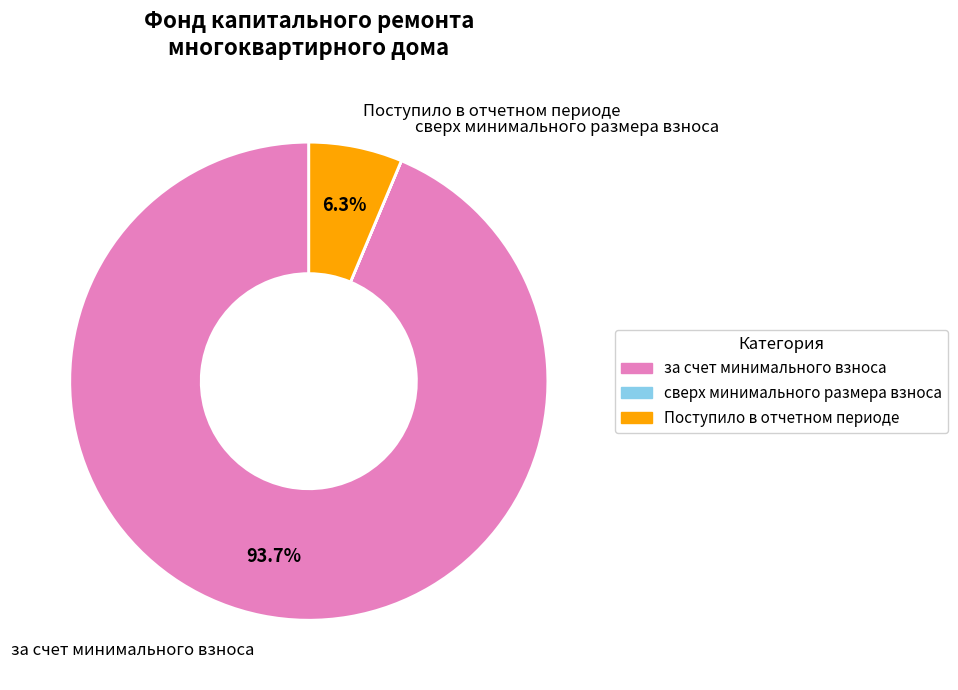

Which has a higher value, Поступило в отчетном периоде or за счет минимального взноса?

за счет минимального взноса